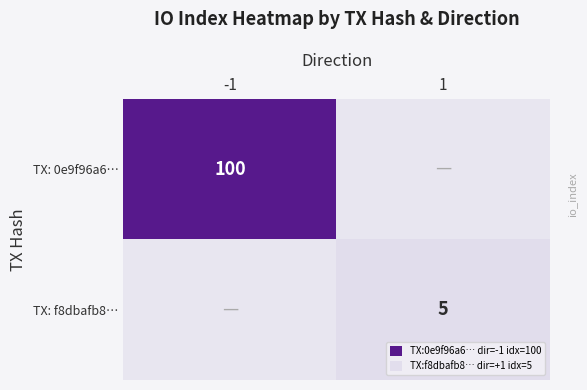

Is the value of TX: f8dbafb8… at 1 greater than the value of TX: 0e9f96a6… at -1?

No